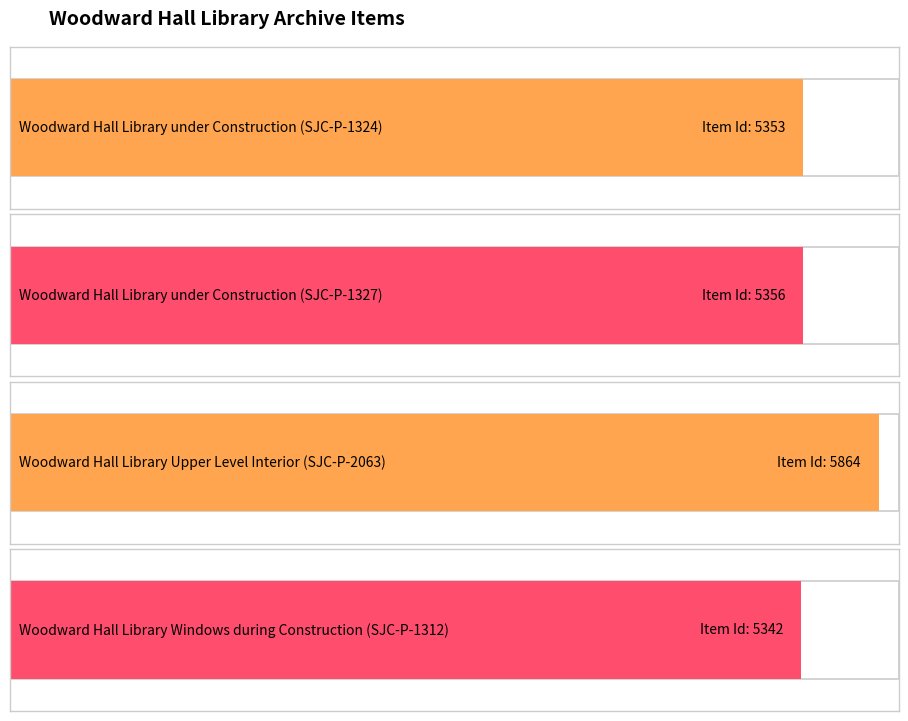

What is the sum of all values?

21915